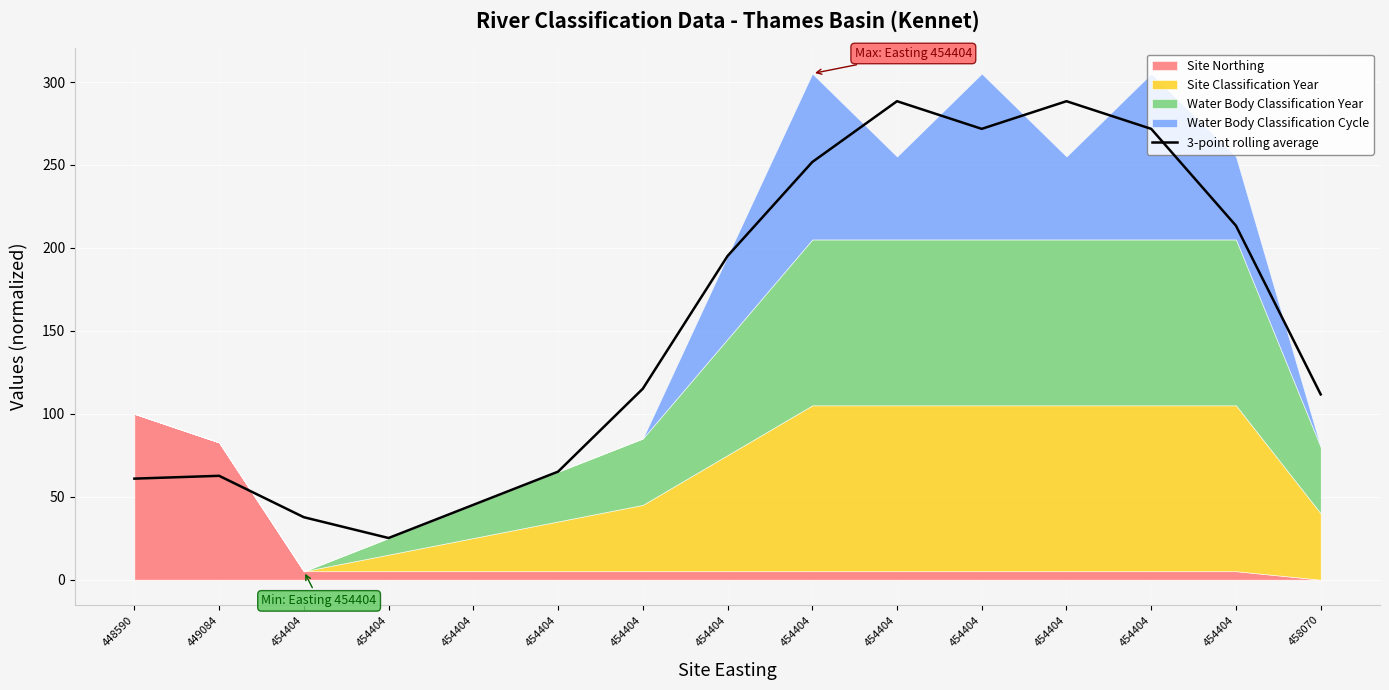

What is the difference between the maximum and minimum values?

263.3